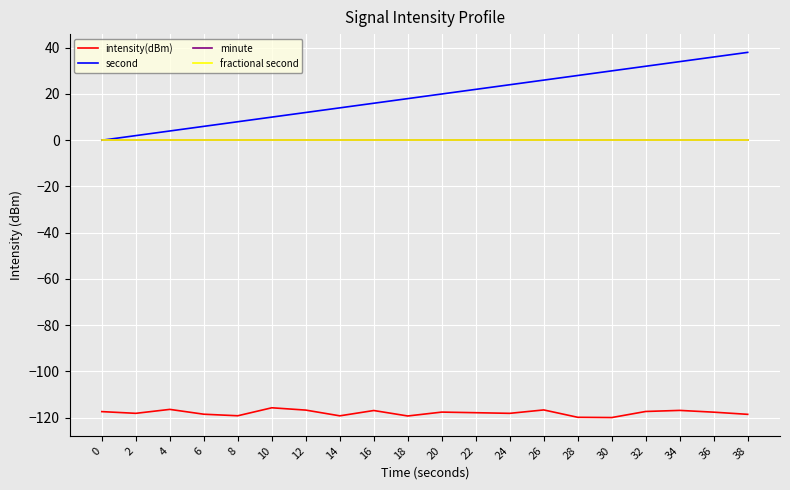

Rank the series at 28 from highest to lowest value.

second, minute, fractional second, intensity(dBm)